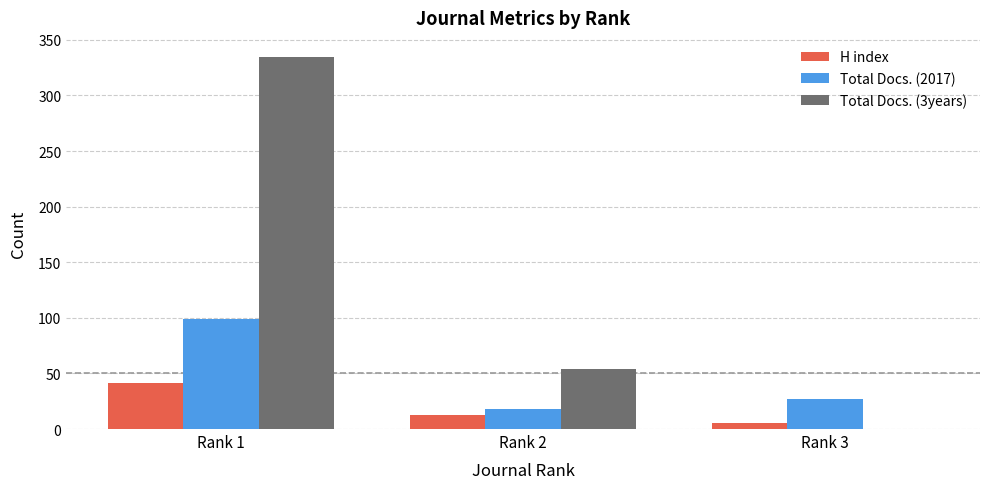

Between Rank 1 and Rank 2, which series saw the biggest shift?

Total Docs. (3years)